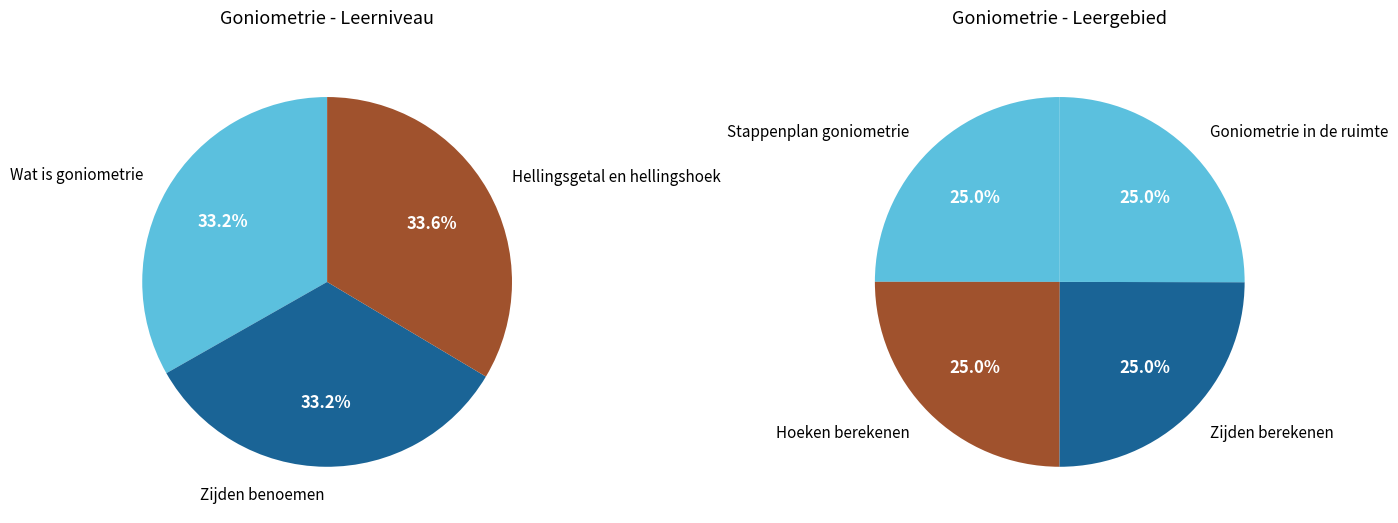

Does Zijden berekenen account for over 50% of the chart?

No